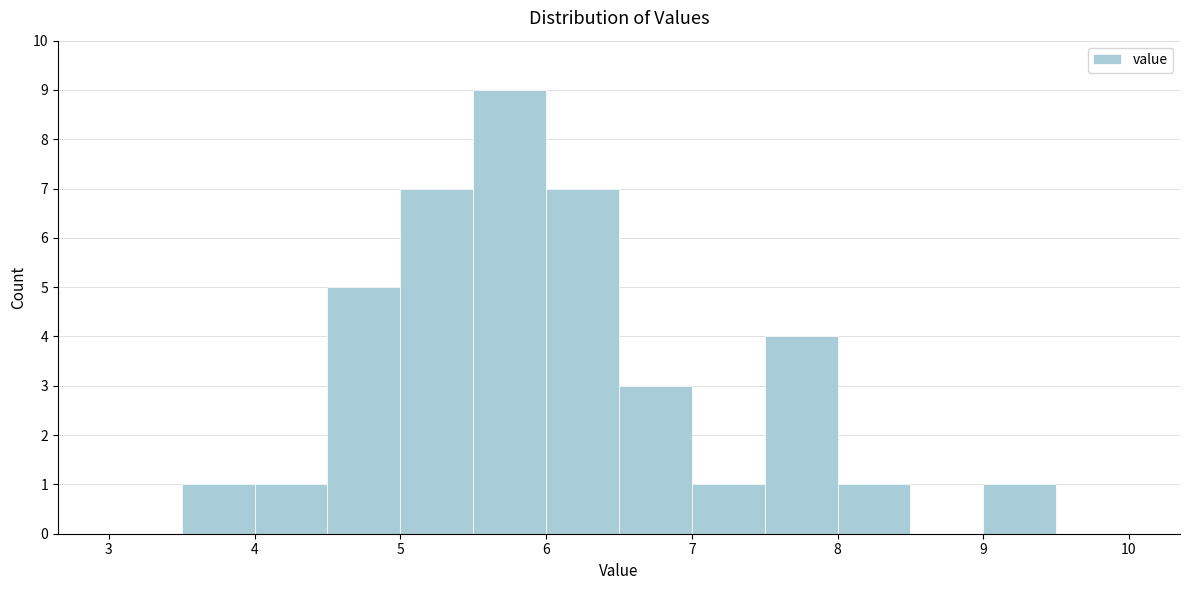

Reading left to right, list every bar in this chart as the range it spans on the x-axis followed by its height. The values are not printed on the chart, so give them approximately, as read against the axis.

3.0 to 3.5: 0
3.5 to 4.0: 1
4.0 to 4.5: 1
4.5 to 5.0: 5
5.0 to 5.5: 7
5.5 to 6.0: 9
6.0 to 6.5: 7
6.5 to 7.0: 3
7.0 to 7.5: 1
7.5 to 8.0: 4
8.0 to 8.5: 1
8.5 to 9.0: 0
9.0 to 9.5: 1
9.5 to 10.0: 0